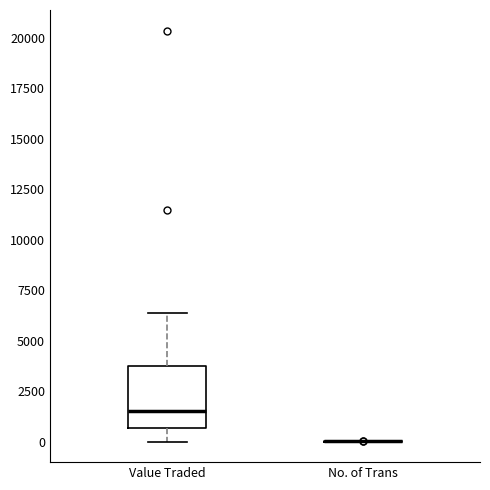

Reading left to right, transcribe this box plot: for each box, give where its median line is, the range the box spans, and where its two whiskers end, as read against the y-axis. The values are not printed on the chart, so give them approximately, as read against the axis.

Value Traded: median 1500, box 500 to 4000, whiskers 0 to 6500
No. of Trans: box collapsed to a line at 0, whiskers 0 to 0